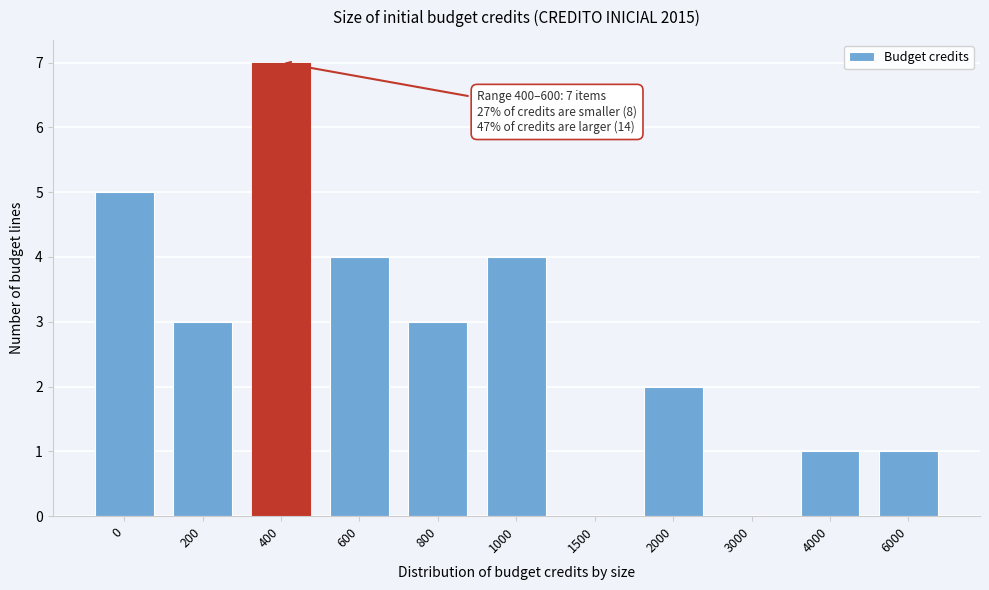

Reading left to right, extract all data points from this chart.

0=5	200=3	400=7	600=4	800=3	1000=4	1500=0	2000=2	3000=0	4000=1	6000=1